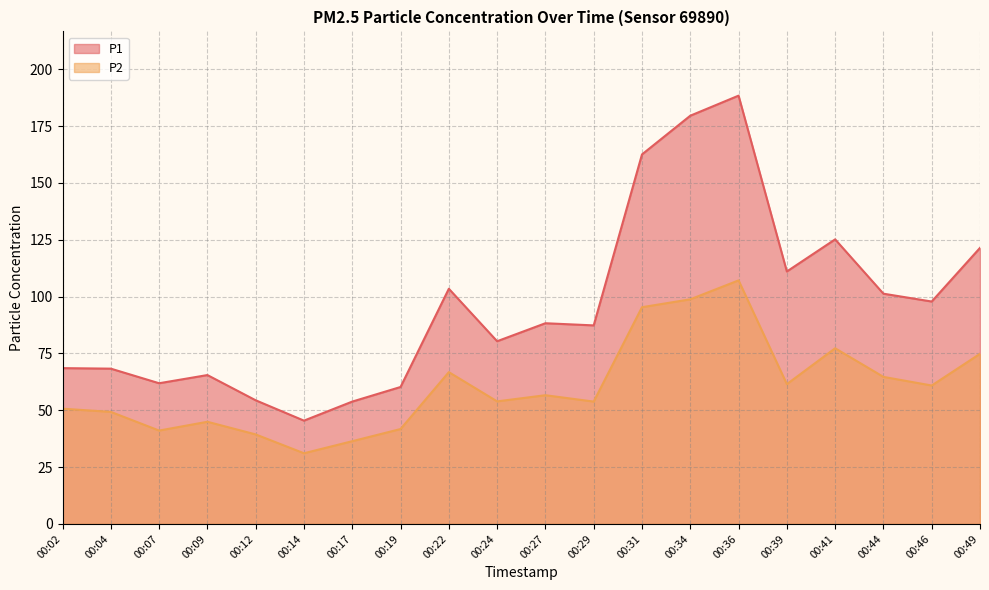

Which series has the largest range (max minus min)?

P1